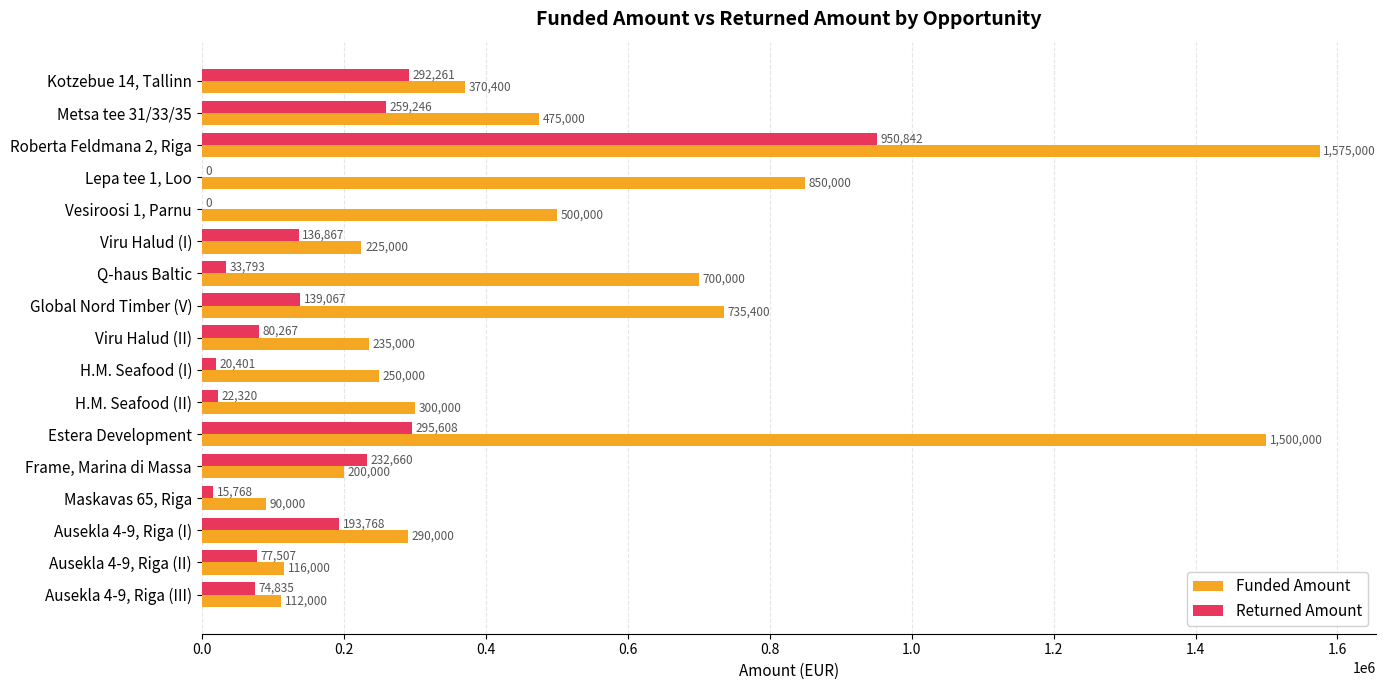

Which series has the largest total across all categories?

Funded Amount